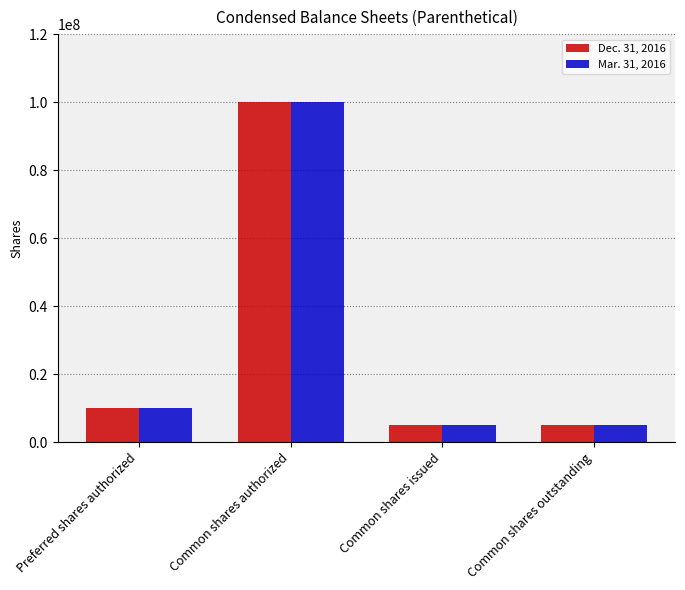

What is the total value across all series at Common shares outstanding?

10000000